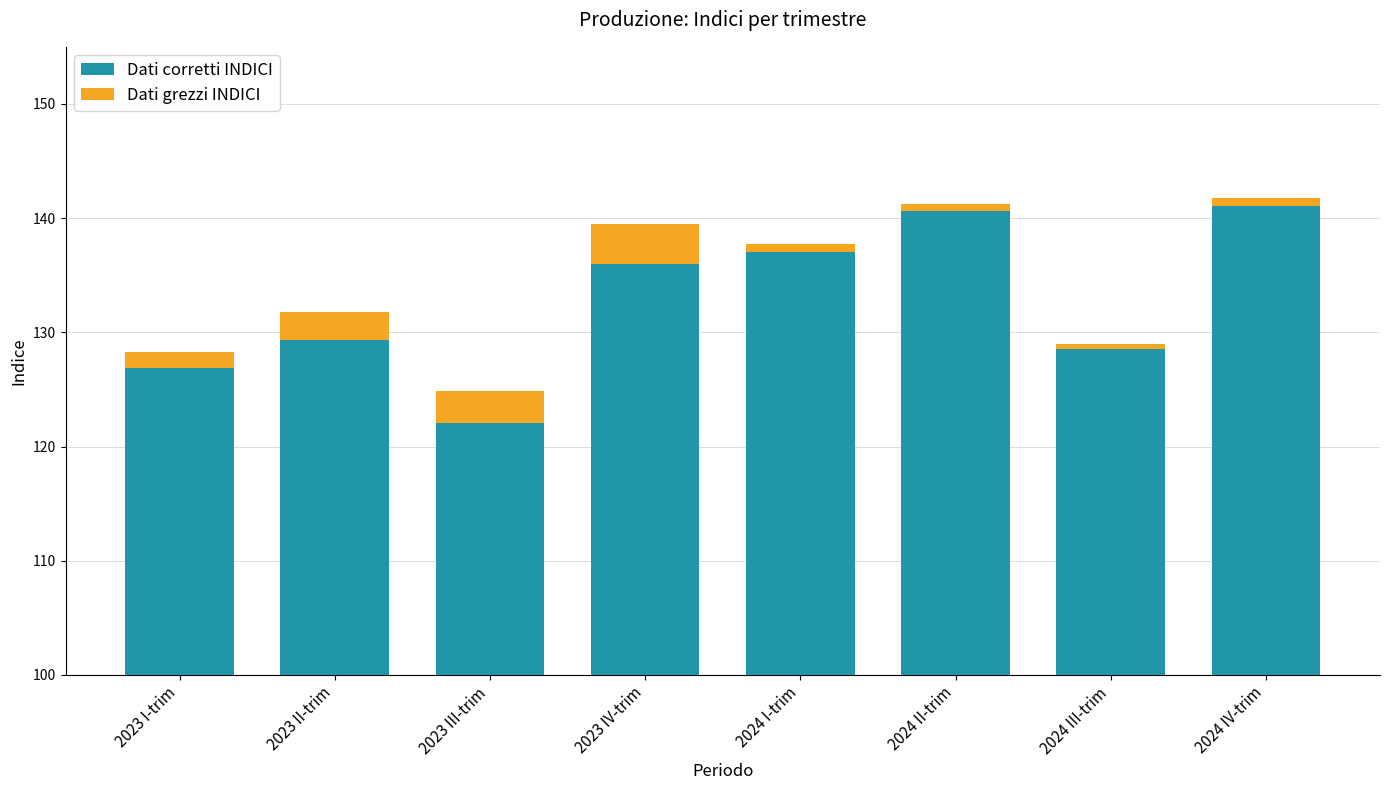

How many groups of bars are there?

8